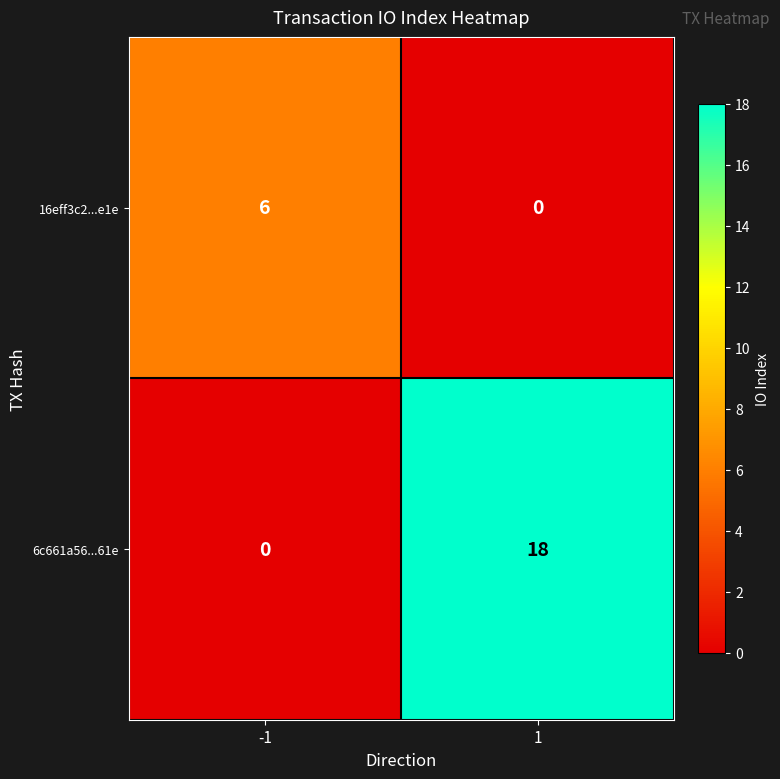

How many values in 16eff3c2...e1e are above zero?

1